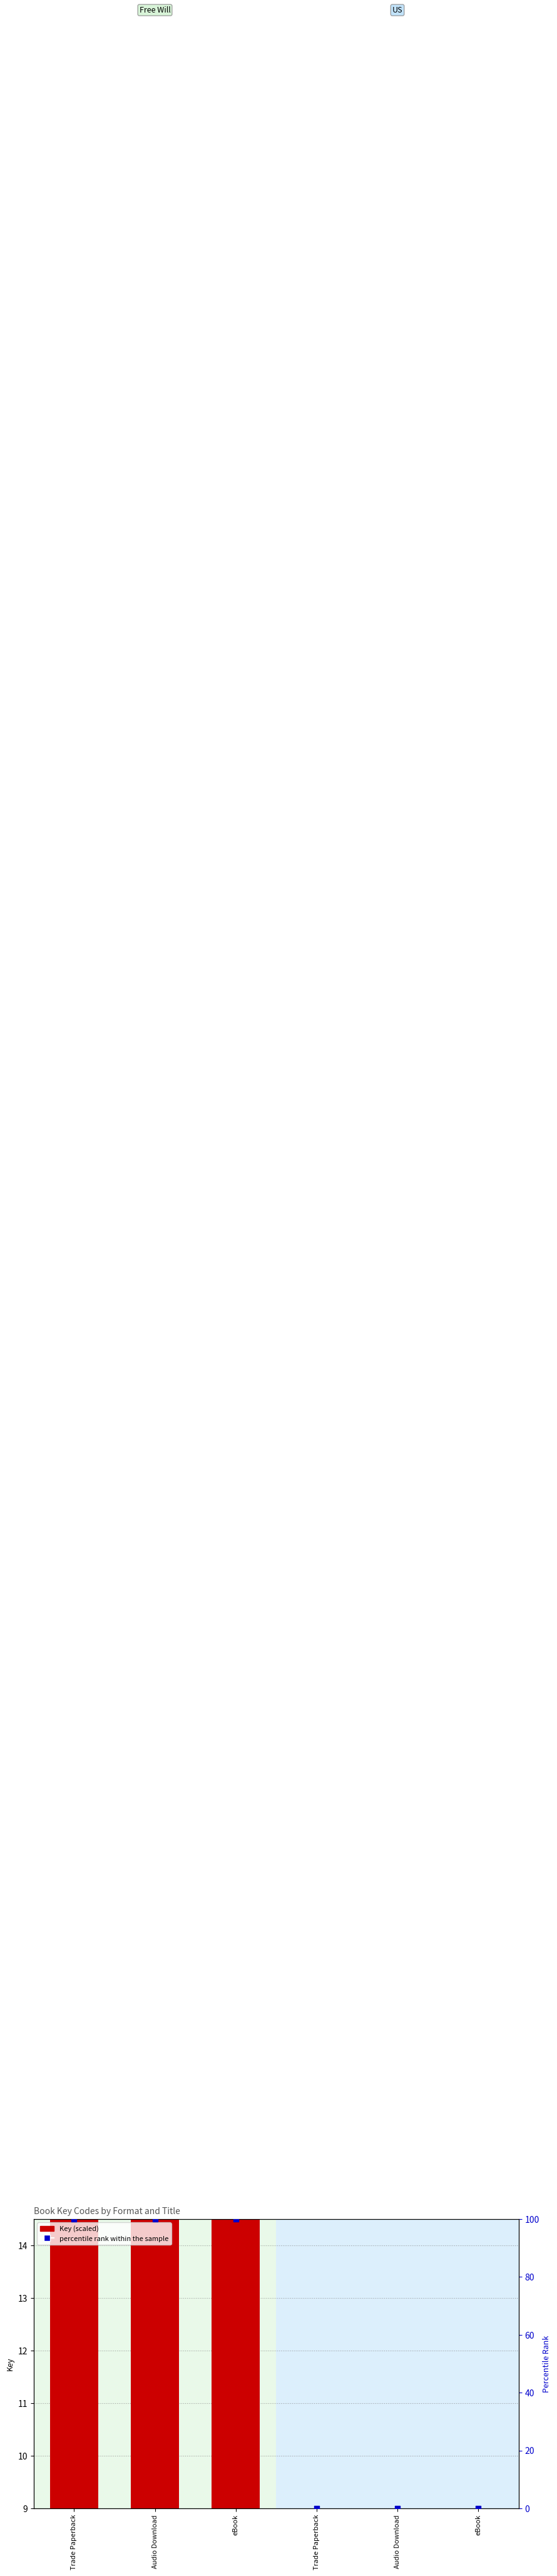

Which series has the largest total across all categories?

percentile rank within the sample